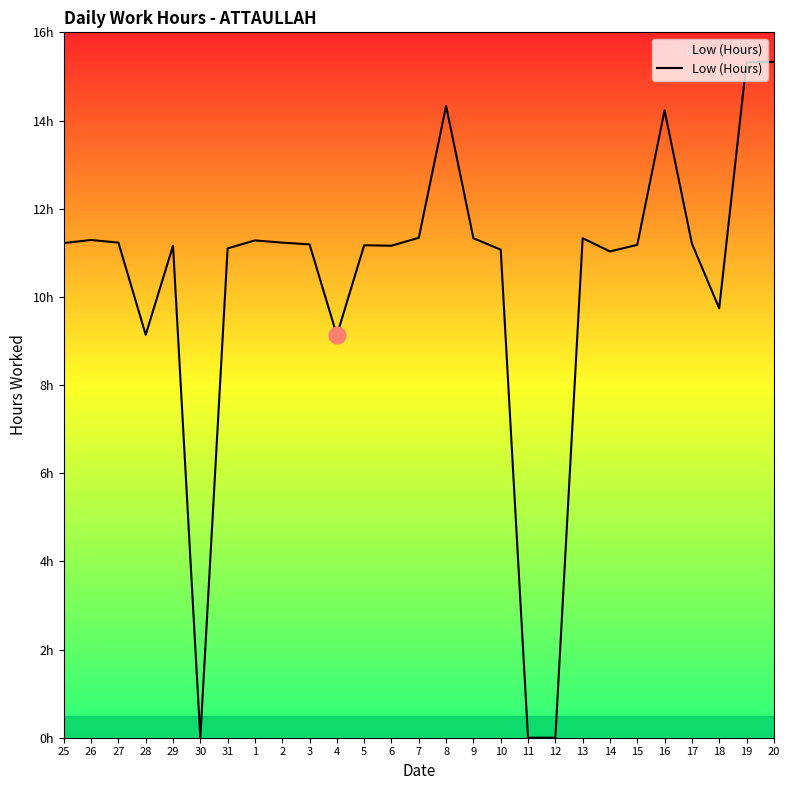

What is the approximate value at 5?

11.2